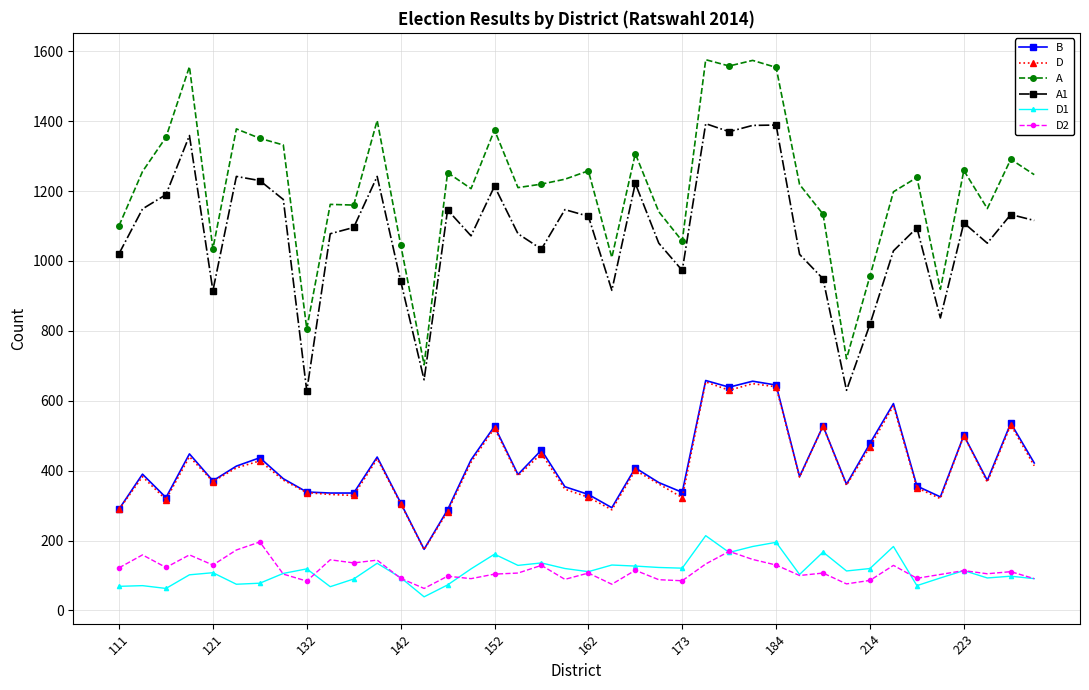

How many values in the A1 series are below 1096?

20